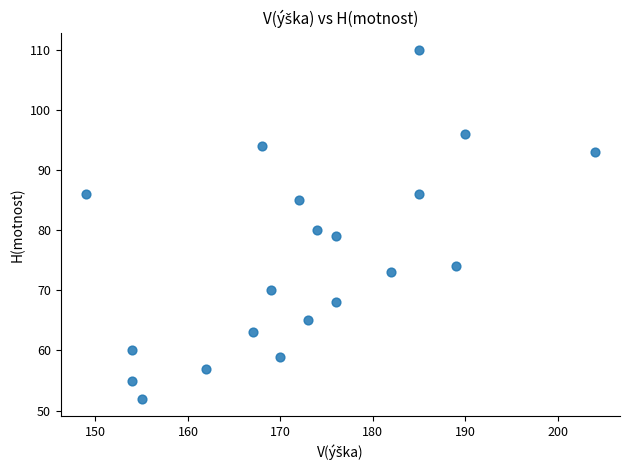

What Y value in the scatter plot is closest to 81?

80